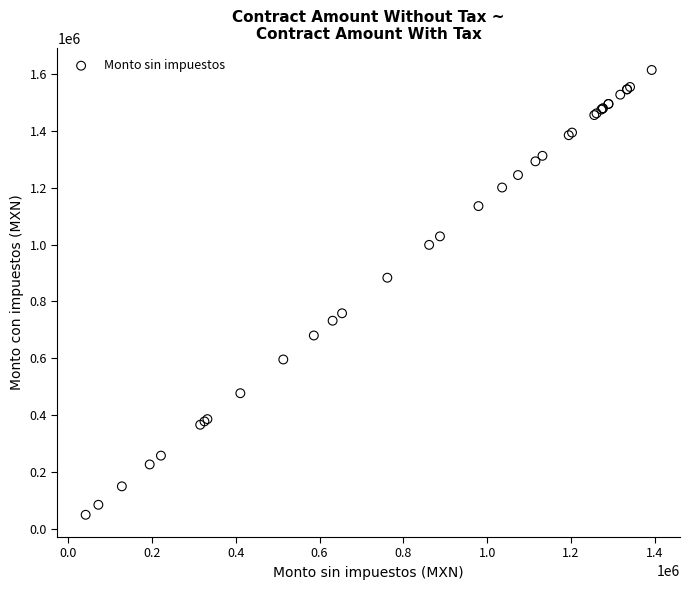

What Y value in the scatter plot is closest to 831952?

883611.0